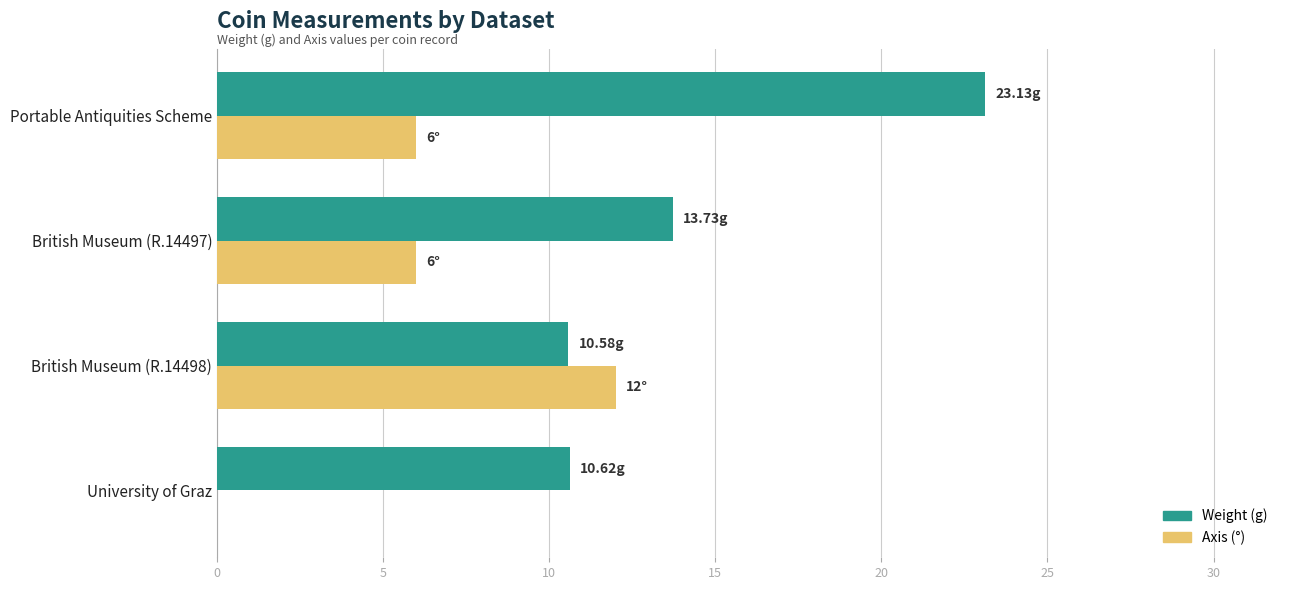

Which label corresponds to the largest value in the chart?

Portable Antiquities Scheme